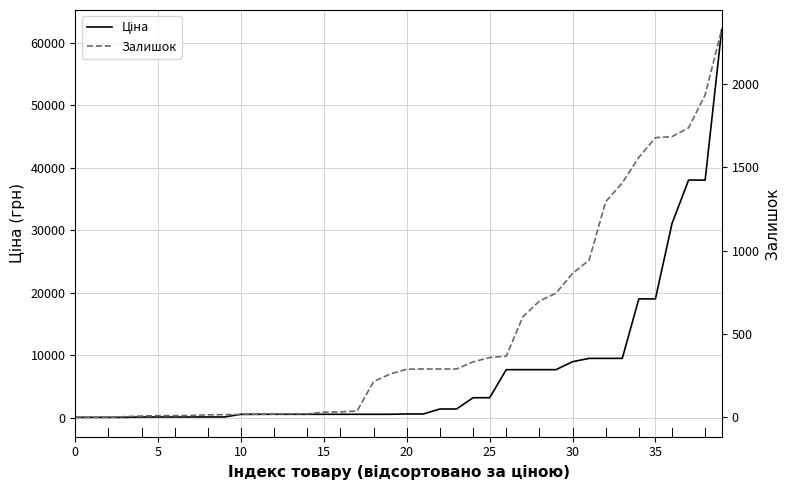

Reading left to right, what are all the values shown in this chart?

Ціна: 57.7	57.7	57.7	57.7	115.4	115.4	115.4	115.4	115.4	115.4	545.0	545.0	545.0	545.0	545.0	545.0	545.0	545.0	545.0	545.0	596.5	596.5	1390.7	1390.7	3193.0	3193.0	7680.9	7680.9	7680.9	7680.9	8955.1	9488.2	9488.2	9488.2	19005.7	19005.7	31058.4	38011.3	38011.3	62116.9
Залишок: 0.0	0.0	0.0	4.0	8.0	10.0	10.0	11.0	15.0	16.0	17.0	18.0	19.0	21.0	21.0	31.0	33.0	38.0	215.0	260.0	289.0	290.0	290.0	290.0	333.0	359.0	367.0	603.0	698.0	745.0	864.0	944.0	1295.0	1407.0	1561.0	1679.0	1685.0	1738.0	1936.0	2329.0